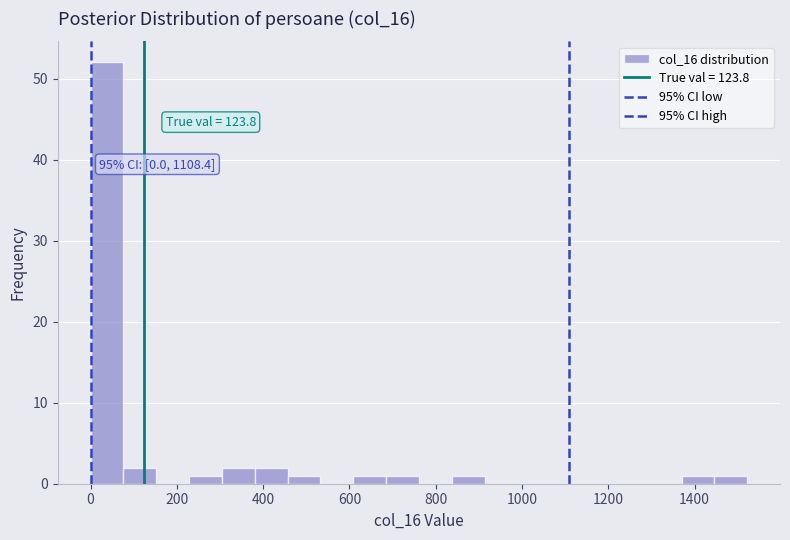

Around what value on the x-axis is the tallest bar? Give the approximate position of its centre, as read against the axis.

40